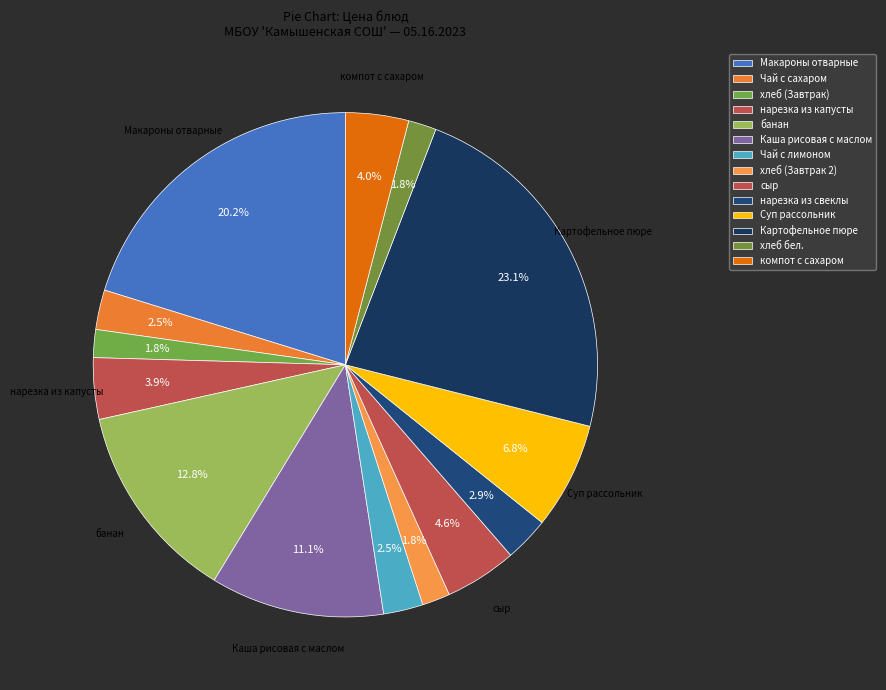

To the nearest percent, what is the difference between the Картофельное пюре and хлеб бел. slice percentages?

21%